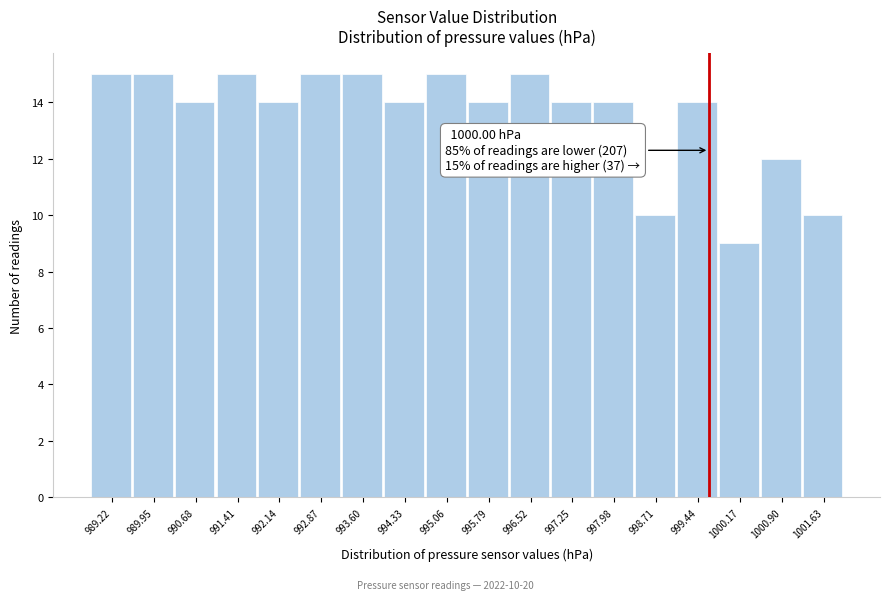

Reading left to right, transcribe all the data shown in this chart.

15	15	14	15	14	15	15	14	15	14	15	14	14	10	14	9	12	10